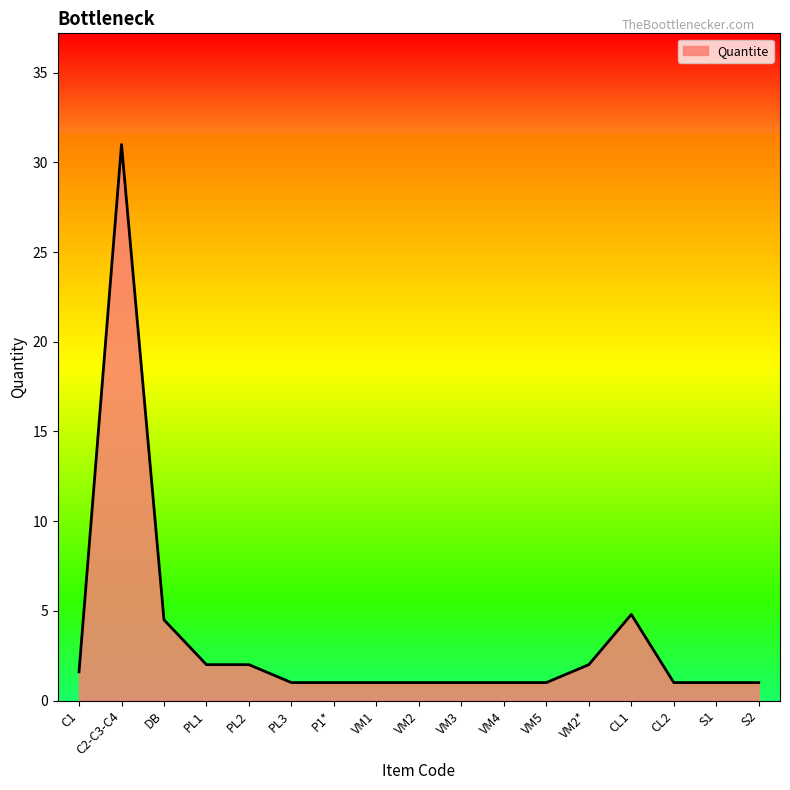

What is the difference between the maximum and minimum values?

30.0